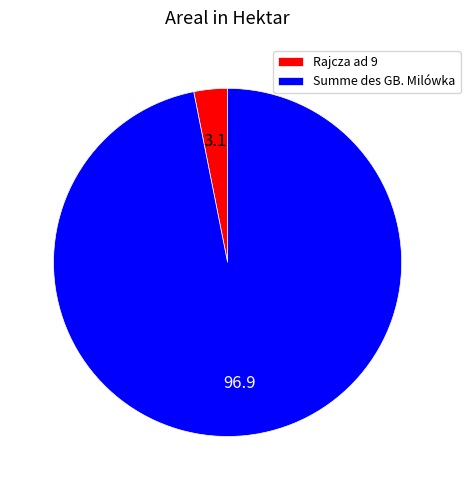

Between Summe des GB. Milówka and Rajcza ad 9, which is larger?

Summe des GB. Milówka